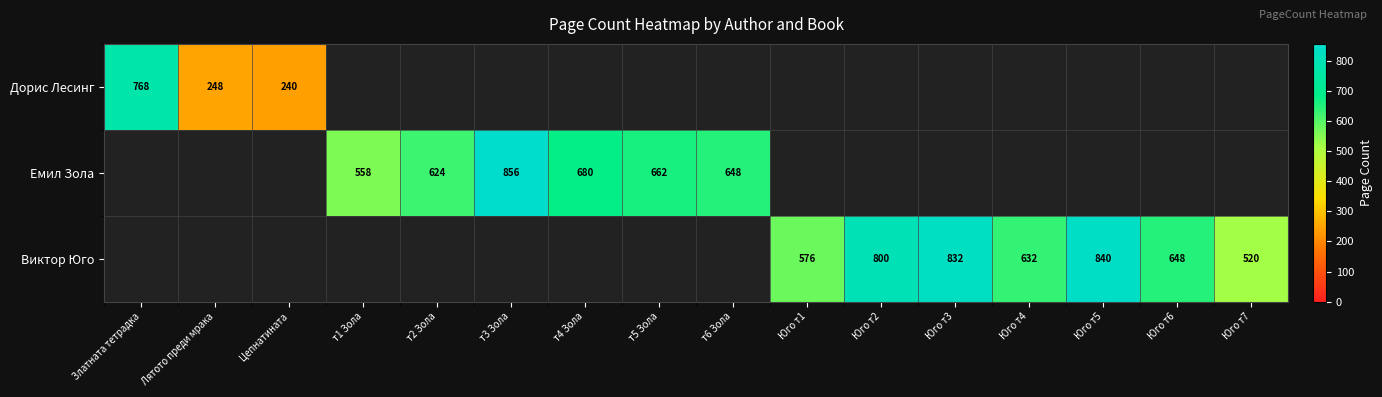

What is the sum of the Дорис Лесинг values at Цепнатината and Лятото преди мрака?

488